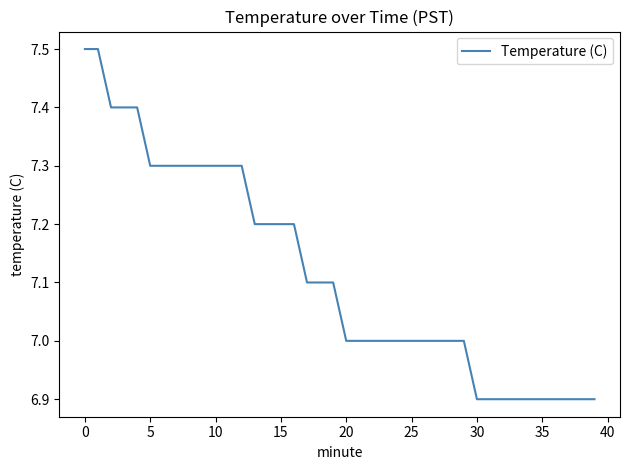

Reading left to right, extract all data points from this chart.

7.5	7.5	7.4	7.4	7.4	7.3	7.3	7.3	7.3	7.3	7.3	7.3	7.3	7.2	7.2	7.2	7.2	7.1	7.1	7.1	7.0	7.0	7.0	7.0	7.0	7.0	7.0	7.0	7.0	7.0	6.9	6.9	6.9	6.9	6.9	6.9	6.9	6.9	6.9	6.9